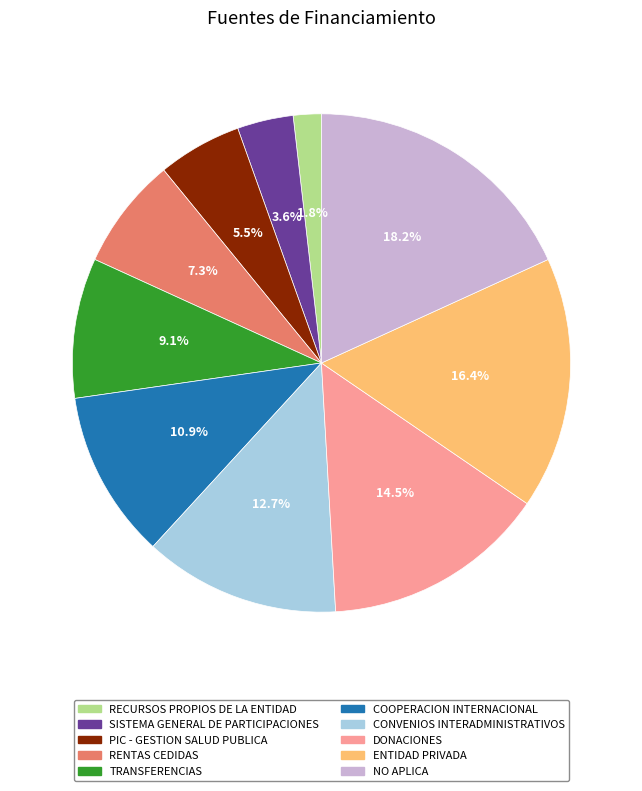

True or false: SISTEMA GENERAL DE PARTICIPACIONES accounts for 4% of the total.

True